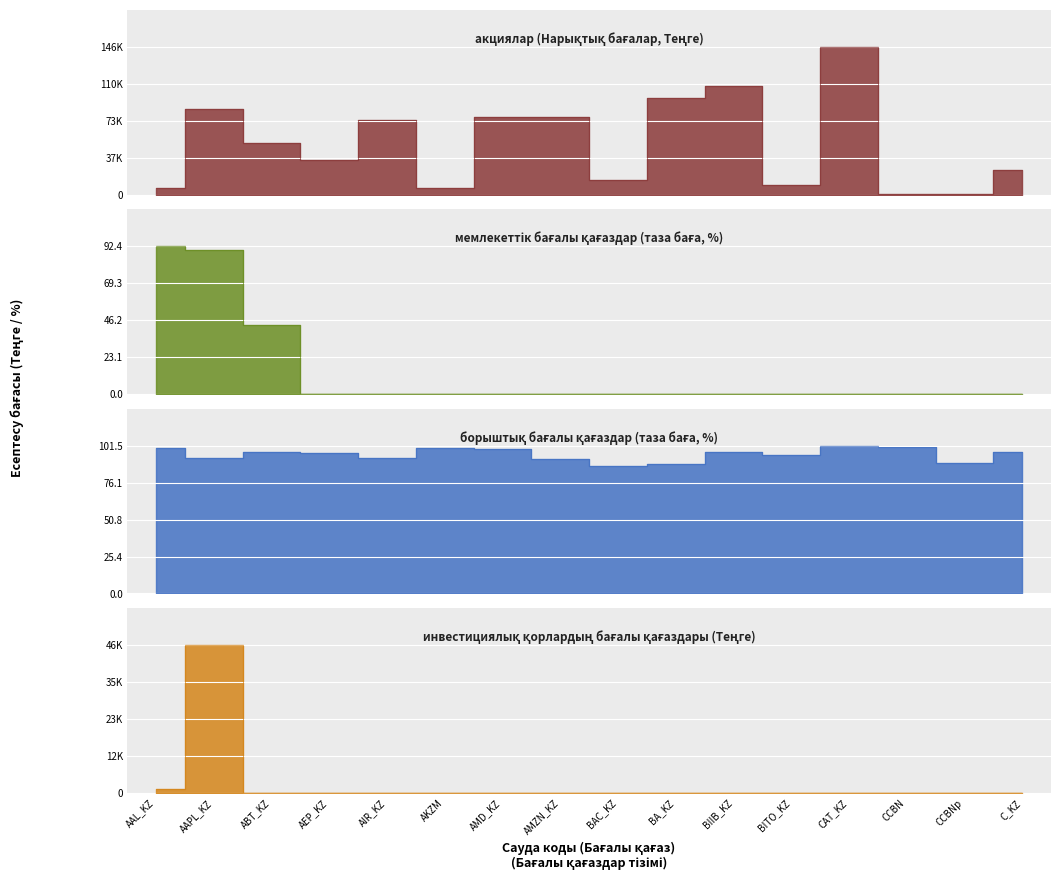

Rank the series at C_KZ from highest to lowest value.

акциялар, борыштық бағалы қағаздар, мемлекеттік бағалы қағаздар, инвестициялық қорлардың бағалы қағаздары